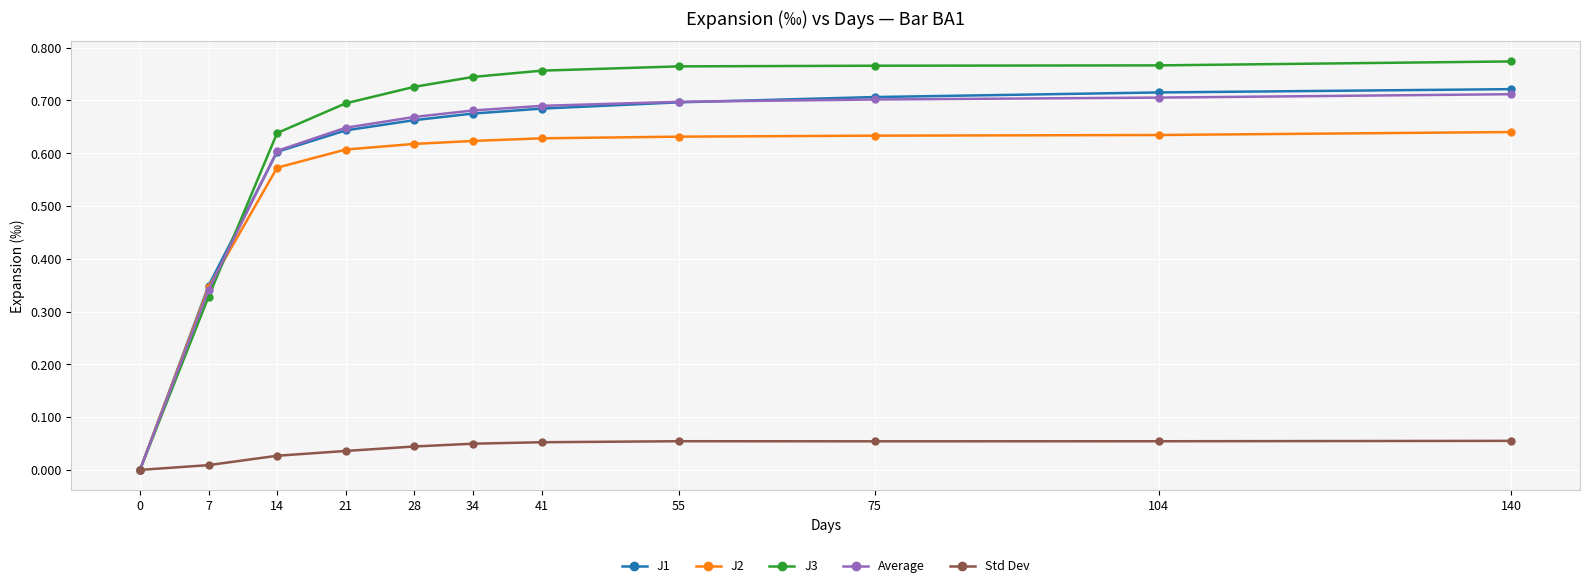

How many distinct data groups are displayed?

5